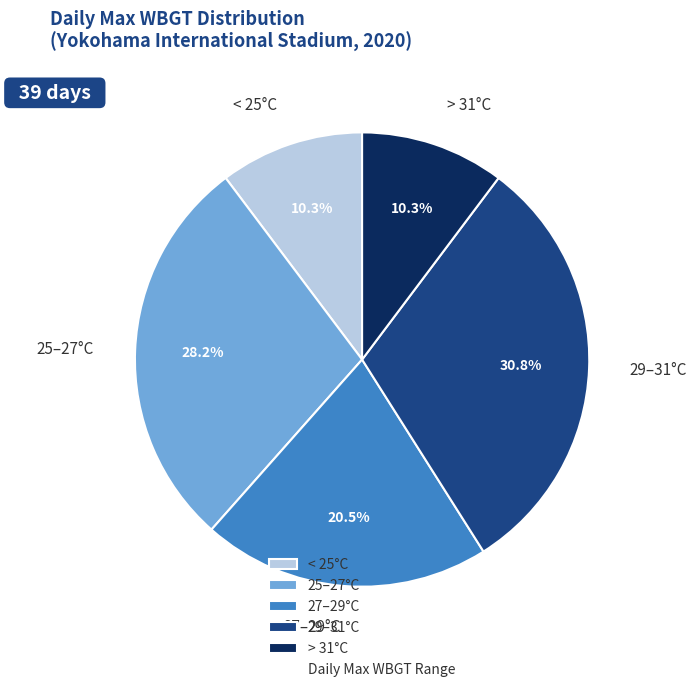

What portion of the pie excludes < 25°C?

89.7%